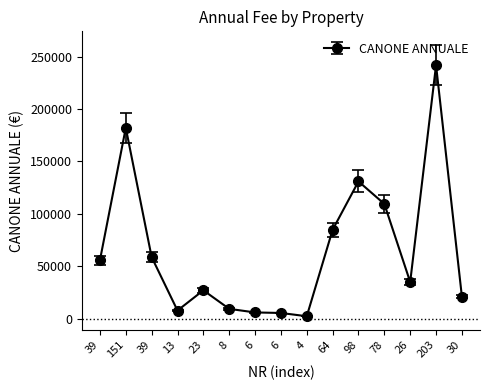

The value at 98 is 69941.7. True or false?

False